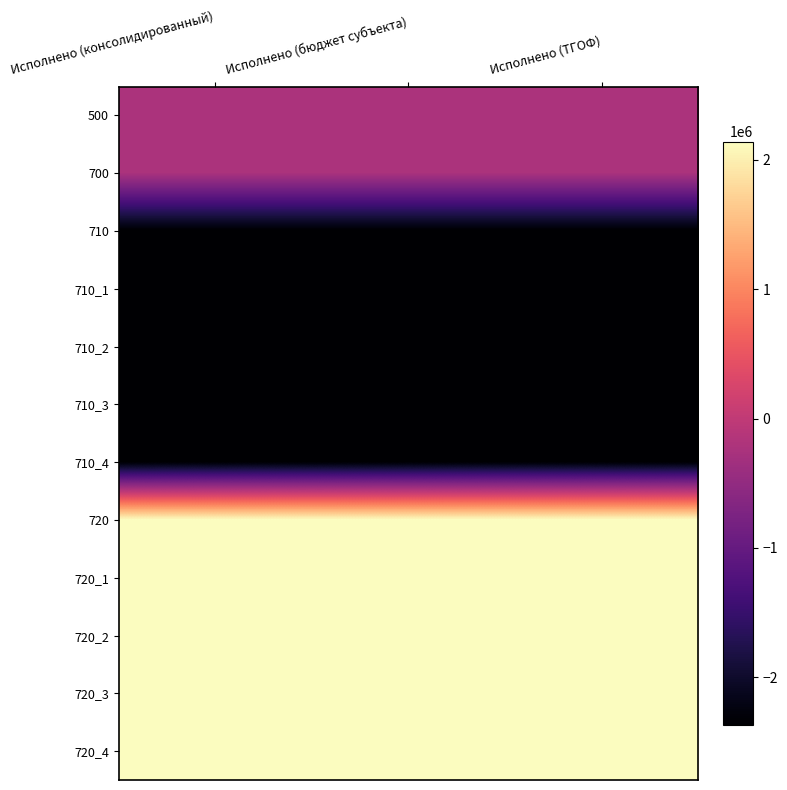

Reading left to right, what are all the values shown in this chart?

500: Исполнено (консолидированный)=-228630.8	Исполнено (бюджет субъекта)=-228630.8	Исполнено (ТГОФ)=-228630.8
700: Исполнено (консолидированный)=-228630.8	Исполнено (бюджет субъекта)=-228630.8	Исполнено (ТГОФ)=-228630.8
710: Исполнено (консолидированный)=-2368188.5	Исполнено (бюджет субъекта)=-2368188.5	Исполнено (ТГОФ)=-2368188.5
710_1: Исполнено (консолидированный)=-2368188.5	Исполнено (бюджет субъекта)=-2368188.5	Исполнено (ТГОФ)=-2368188.5
710_2: Исполнено (консолидированный)=-2368188.5	Исполнено (бюджет субъекта)=-2368188.5	Исполнено (ТГОФ)=-2368188.5
710_3: Исполнено (консолидированный)=-2368188.5	Исполнено (бюджет субъекта)=-2368188.5	Исполнено (ТГОФ)=-2368188.5
710_4: Исполнено (консолидированный)=-2368188.5	Исполнено (бюджет субъекта)=-2368188.5	Исполнено (ТГОФ)=-2368188.5
720: Исполнено (консолидированный)=2139557.8	Исполнено (бюджет субъекта)=2139557.8	Исполнено (ТГОФ)=2139557.8
720_1: Исполнено (консолидированный)=2139557.8	Исполнено (бюджет субъекта)=2139557.8	Исполнено (ТГОФ)=2139557.8
720_2: Исполнено (консолидированный)=2139557.8	Исполнено (бюджет субъекта)=2139557.8	Исполнено (ТГОФ)=2139557.8
720_3: Исполнено (консолидированный)=2139557.8	Исполнено (бюджет субъекта)=2139557.8	Исполнено (ТГОФ)=2139557.8
720_4: Исполнено (консолидированный)=2139557.8	Исполнено (бюджет субъекта)=2139557.8	Исполнено (ТГОФ)=2139557.8